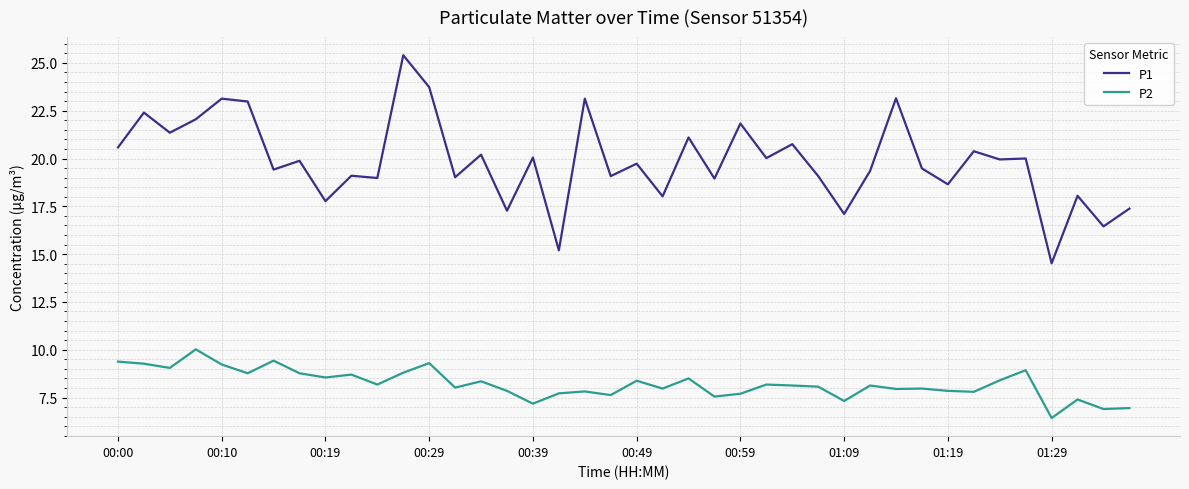

What is the minimum value for P2?

6.4